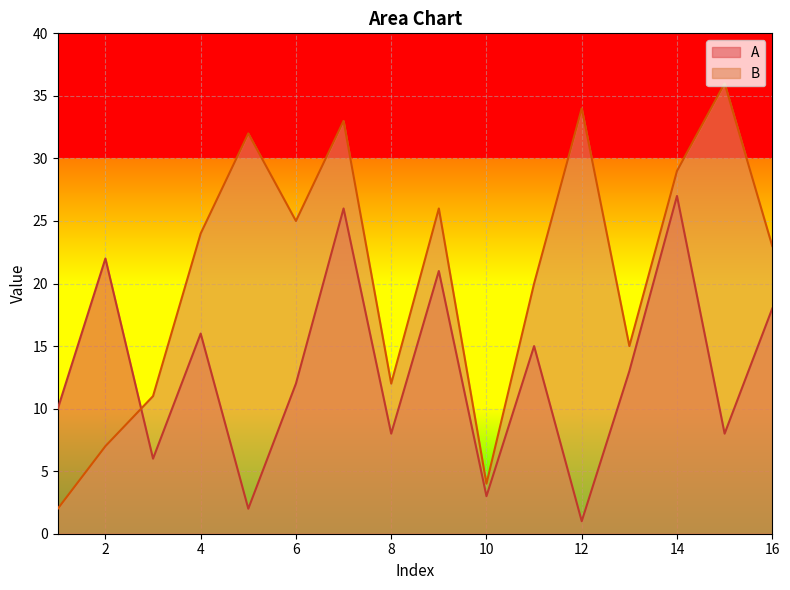

Reading left to right, extract all data points from this chart.

A: 10	22	6	16	2	12	26	8	21	3	15	1	13	27	8	18
B: 2	7	11	24	32	25	33	12	26	4	20	34	15	29	36	23